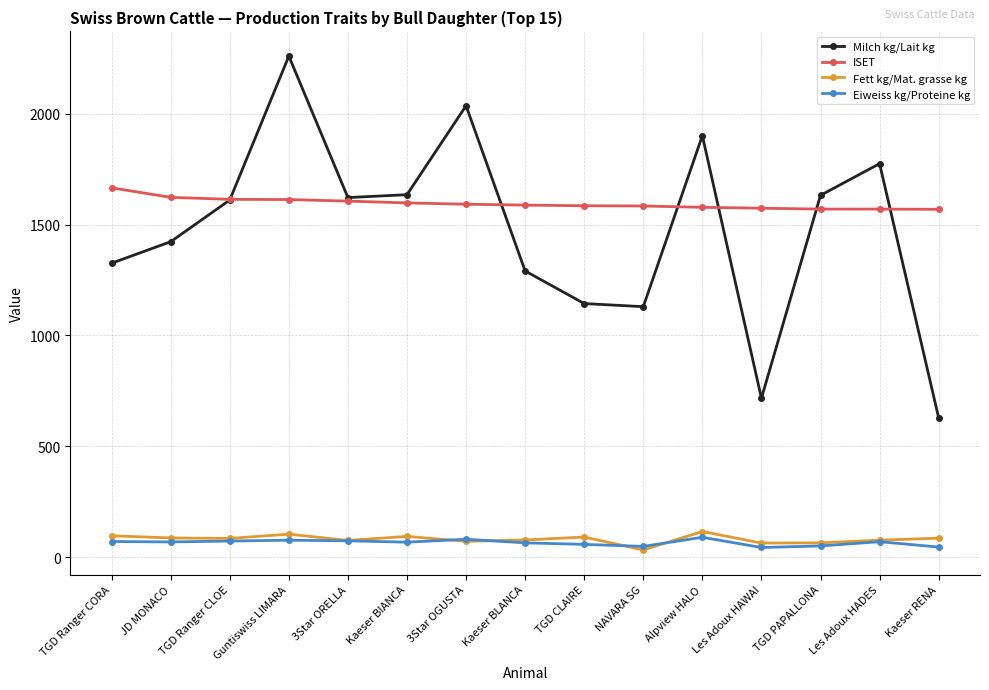

How many interior local peaks does the Milch kg/Lait kg series have?

4